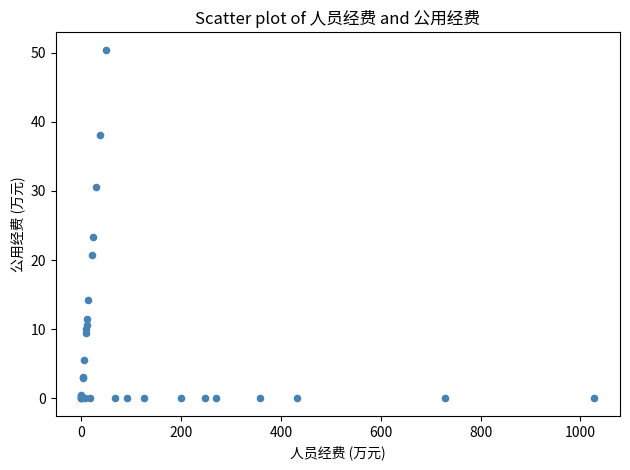

What Y value in the scatter plot is closest to 25?

23.3